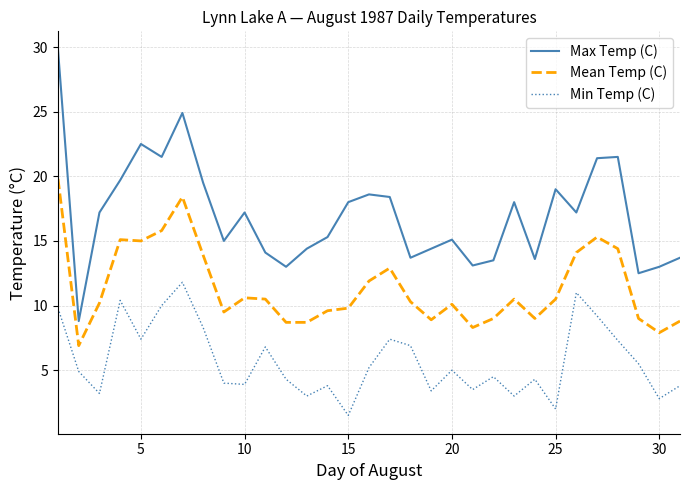

True or false: Max Temp (C) and Mean Temp (C) intersect in this chart.

False